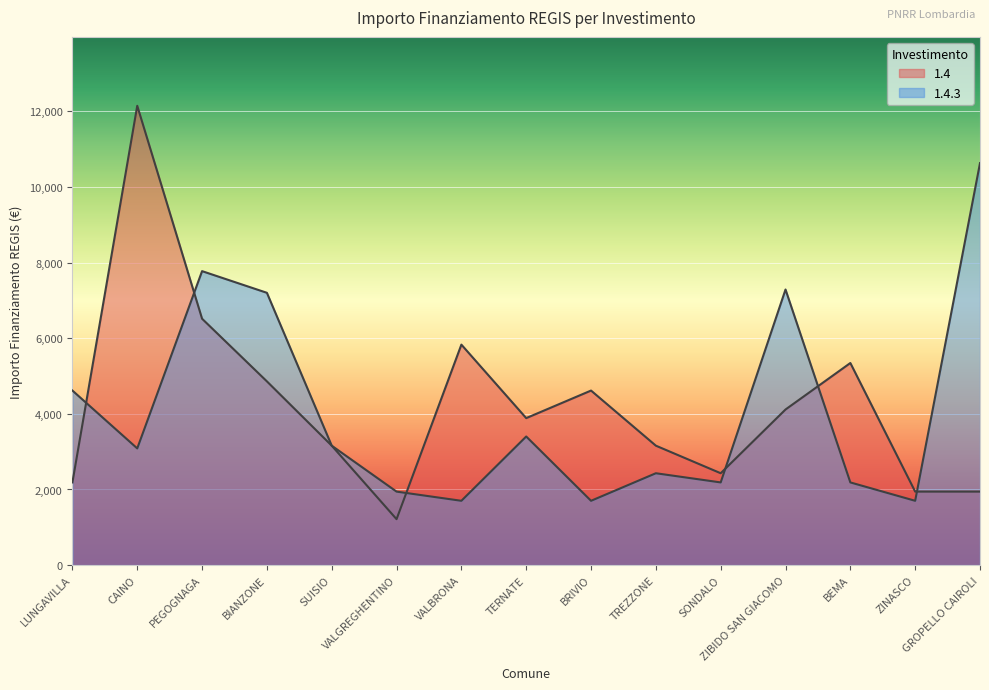

The 1.4 series shows 4860 at BIANZONE. True or false?

True